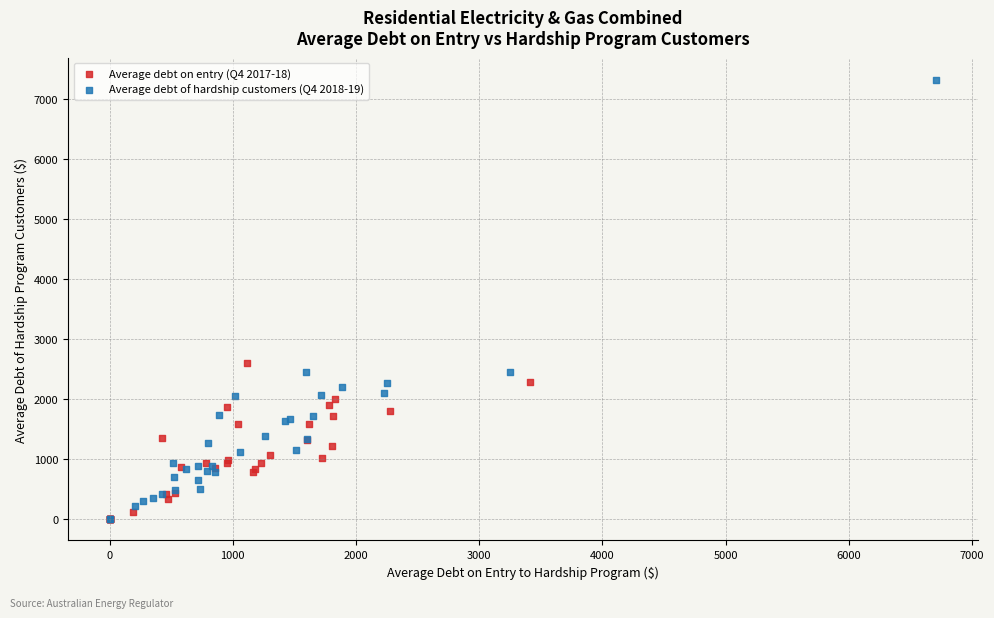

Which series reaches the maximum Y coordinate?

Average debt of hardship customers (Q4 2018-19)